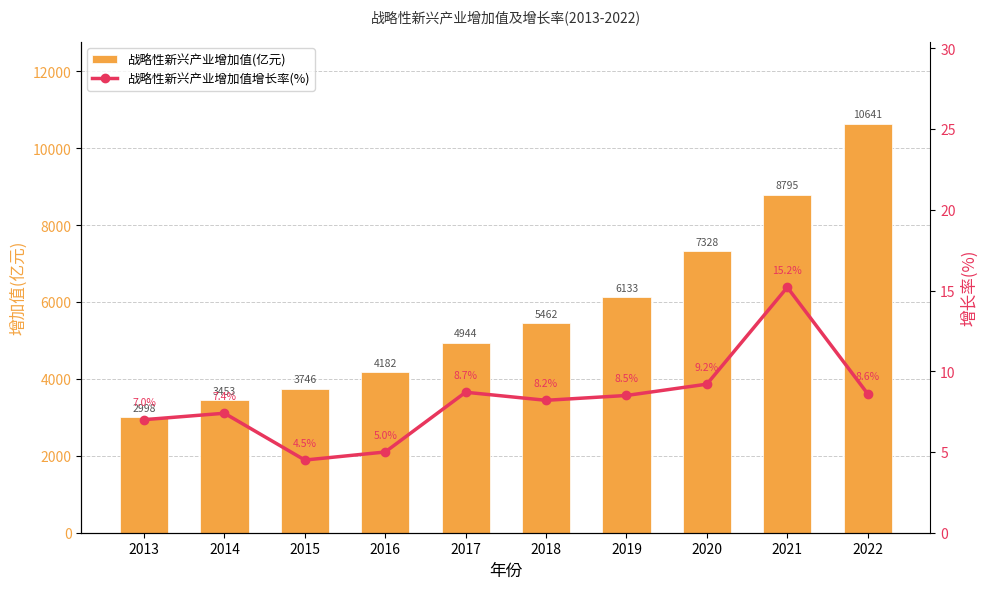

Between 2016 and 2020, which series saw the biggest shift?

战略性新兴产业增加值(亿元)